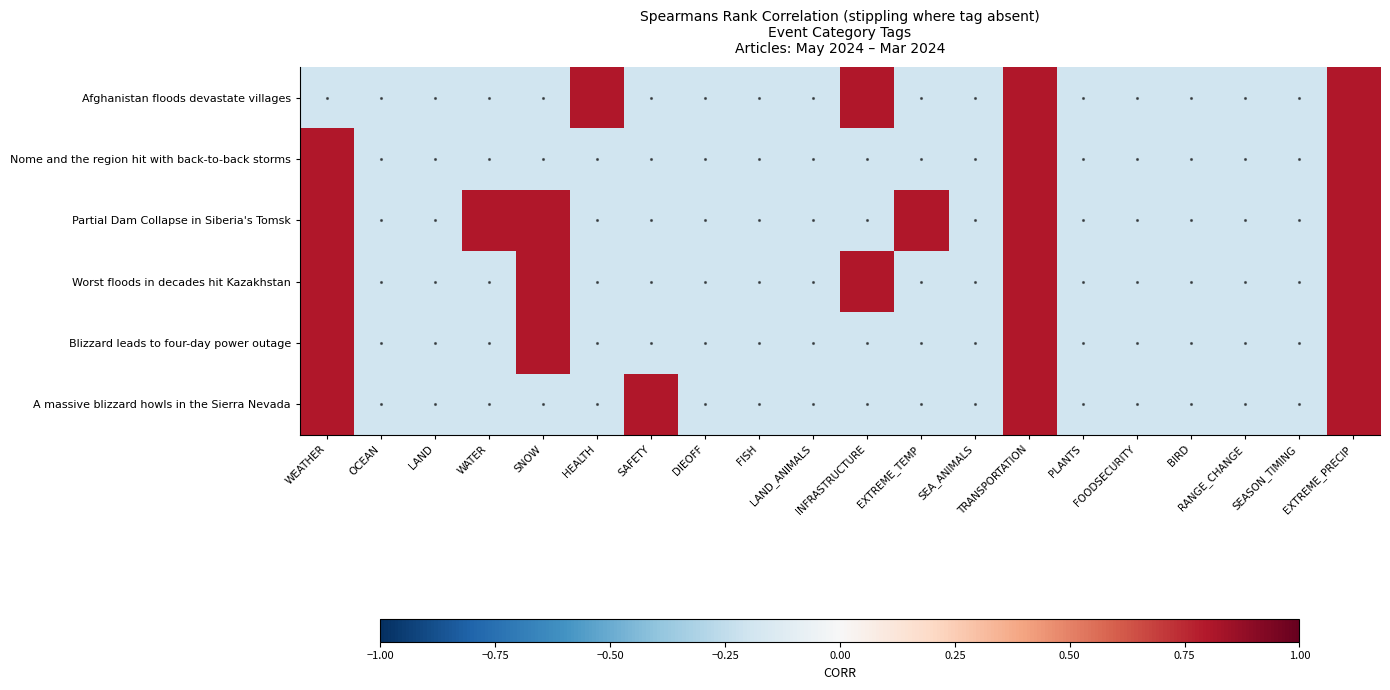

Count the number of data series in this chart.

6